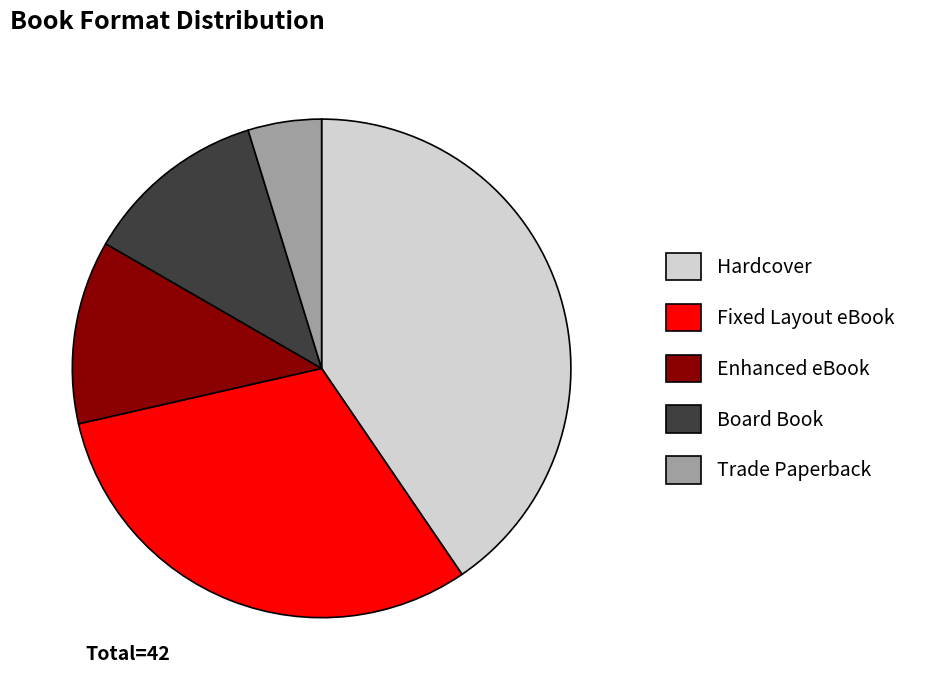

Count the number of slices in the pie.

5